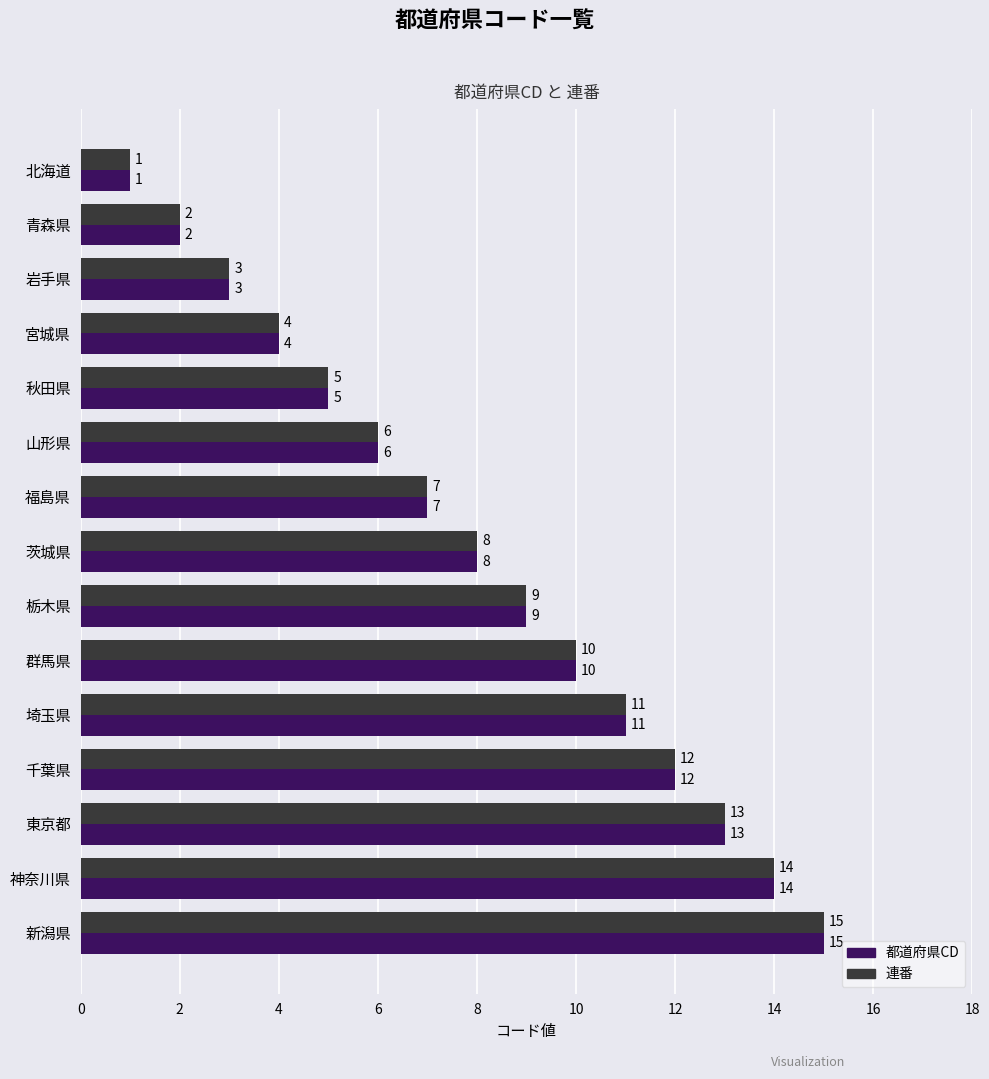

What is the approximate value of 連番 at 群馬県, to the nearest 5?

10